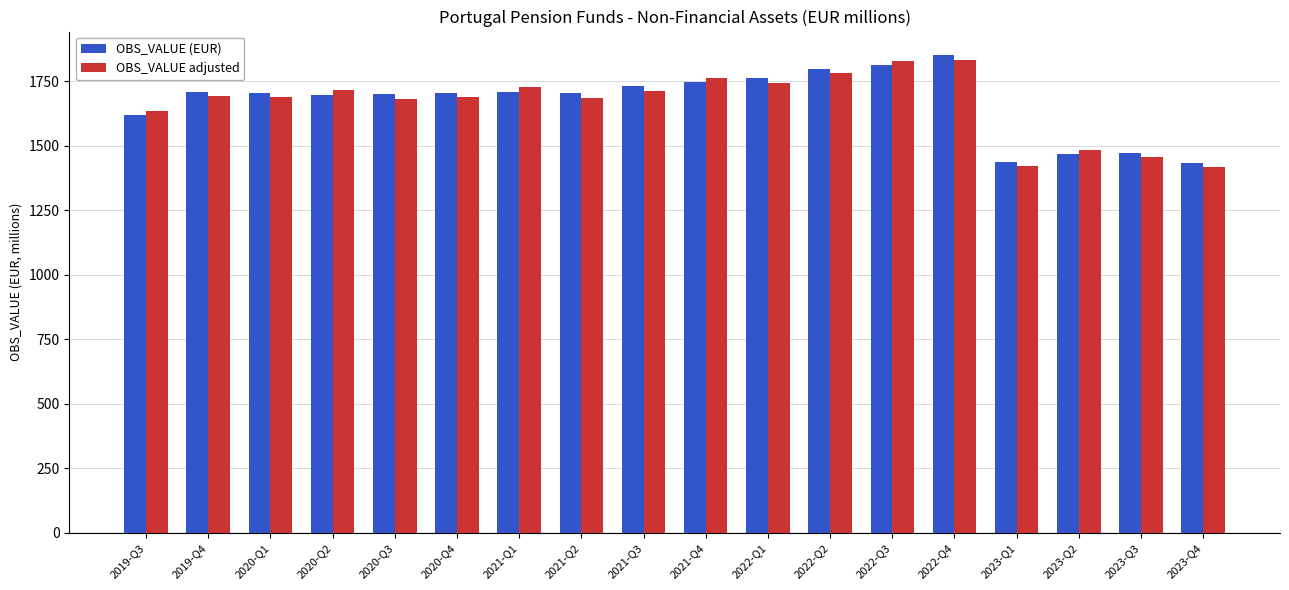

At which category does the chart reach its peak across all series?

2022-Q4